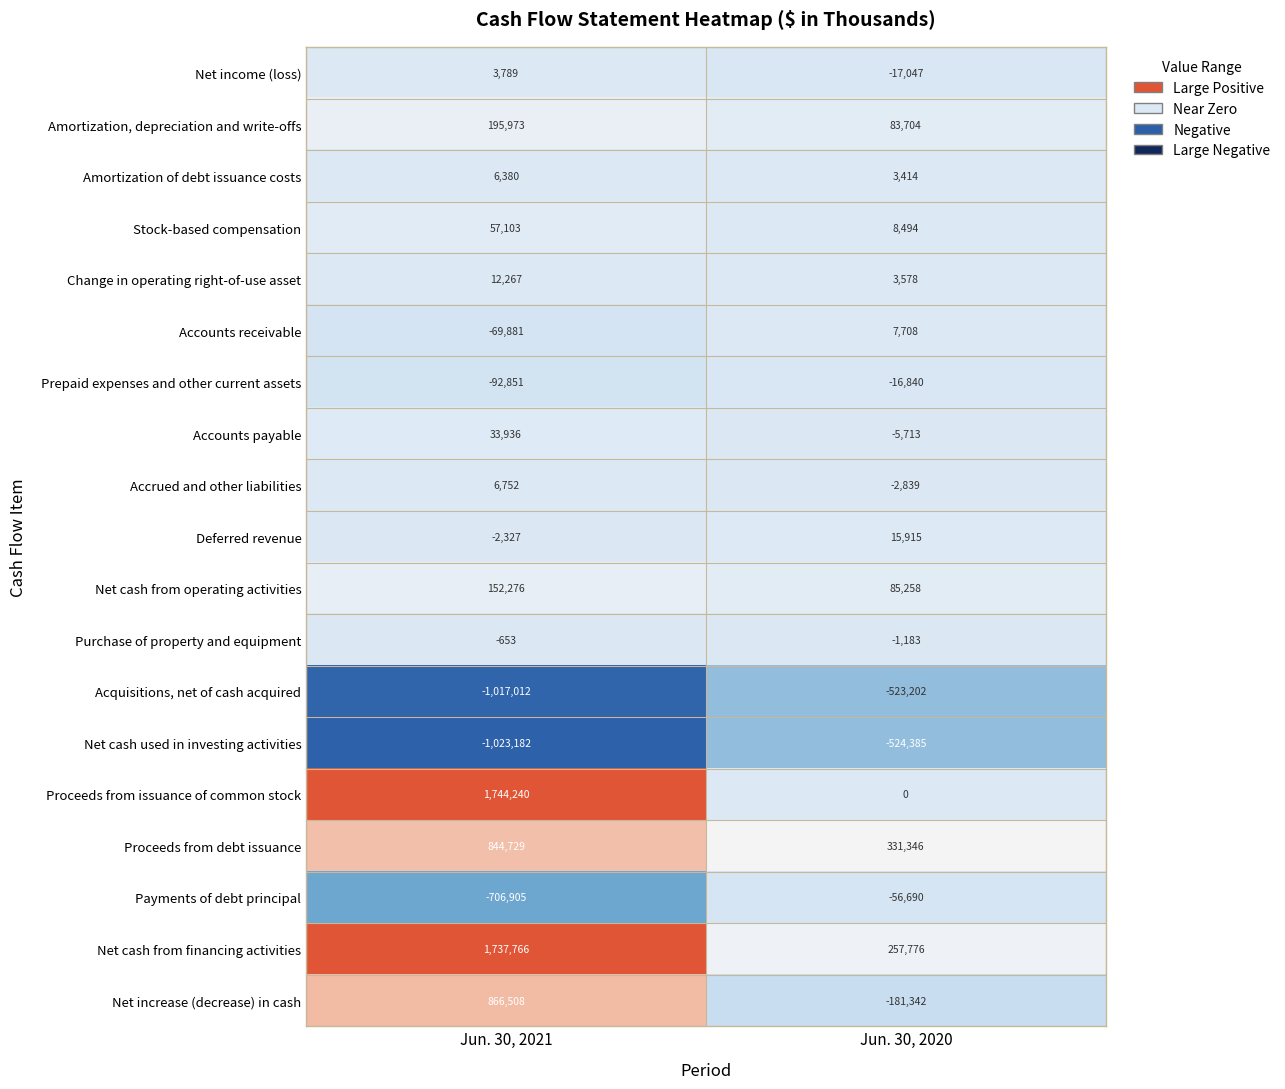

Which series has the largest range (max minus min)?

Proceeds from issuance of common stock